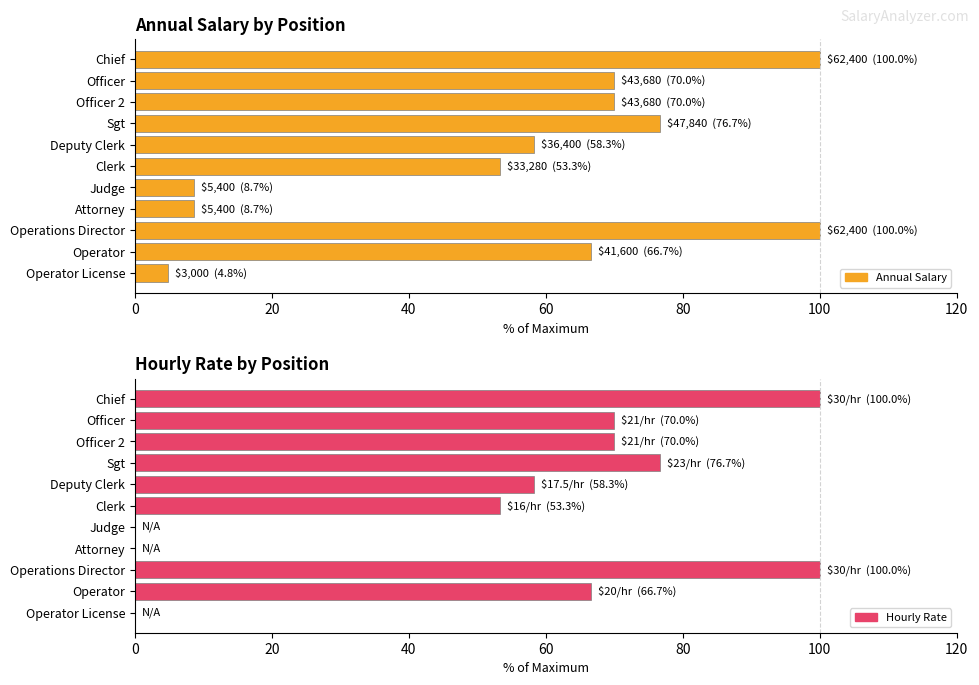

What are all the series names shown in the legend?

Annual Salary, Hourly Rate